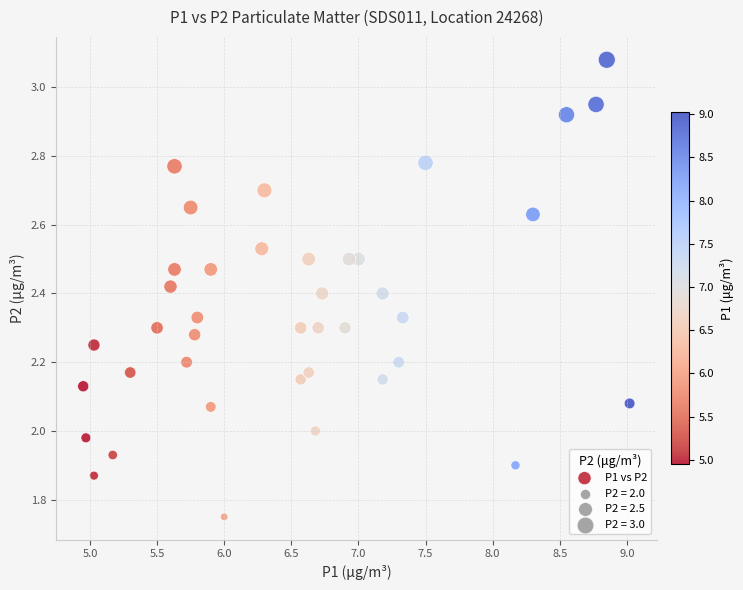

What is the range of X values (max minus min)?

4.1